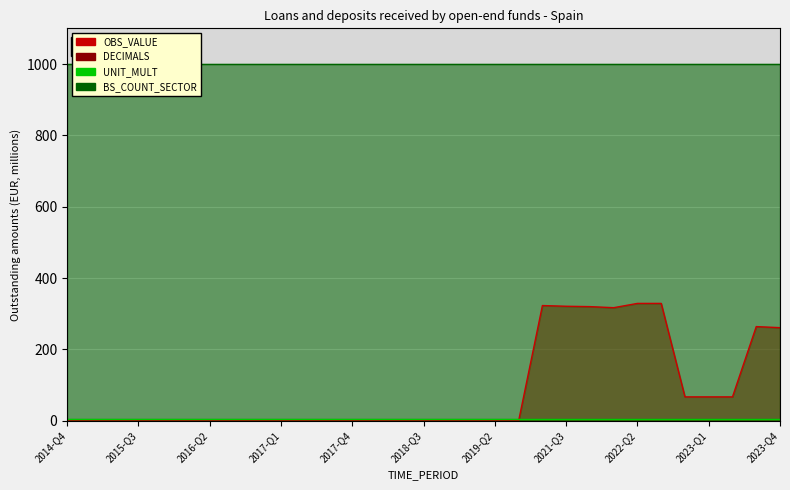

Reading right to left, extract all data points from this chart.

OBS_VALUE: 261	264	67	67	67	329	329	317	320	321	323	0	0	0	0	0	0	0	0	0	0	0	0	0	0	0	0	0	0	0	0
DECIMALS: 0	0	0	0	0	0	0	0	0	0	0	0	0	0	0	0	0	0	0	0	0	0	0	0	0	0	0	0	0	0	0
UNIT_MULT: 6	6	6	6	6	6	6	6	6	6	6	6	6	6	6	6	6	6	6	6	6	6	6	6	6	6	6	6	6	6	6
BS_COUNT_SECTOR: 1000	1000	1000	1000	1000	1000	1000	1000	1000	1000	1000	1000	1000	1000	1000	1000	1000	1000	1000	1000	1000	1000	1000	1000	1000	1000	1000	1000	1000	1000	1000